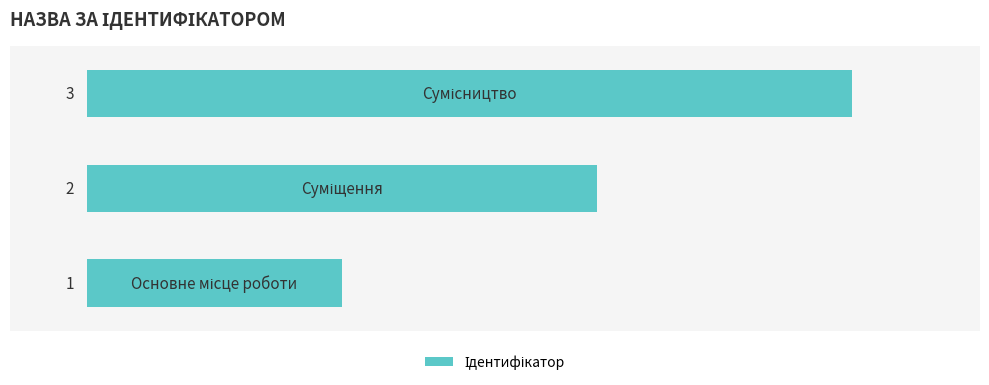

Count the values in the range 1 to 3.

3